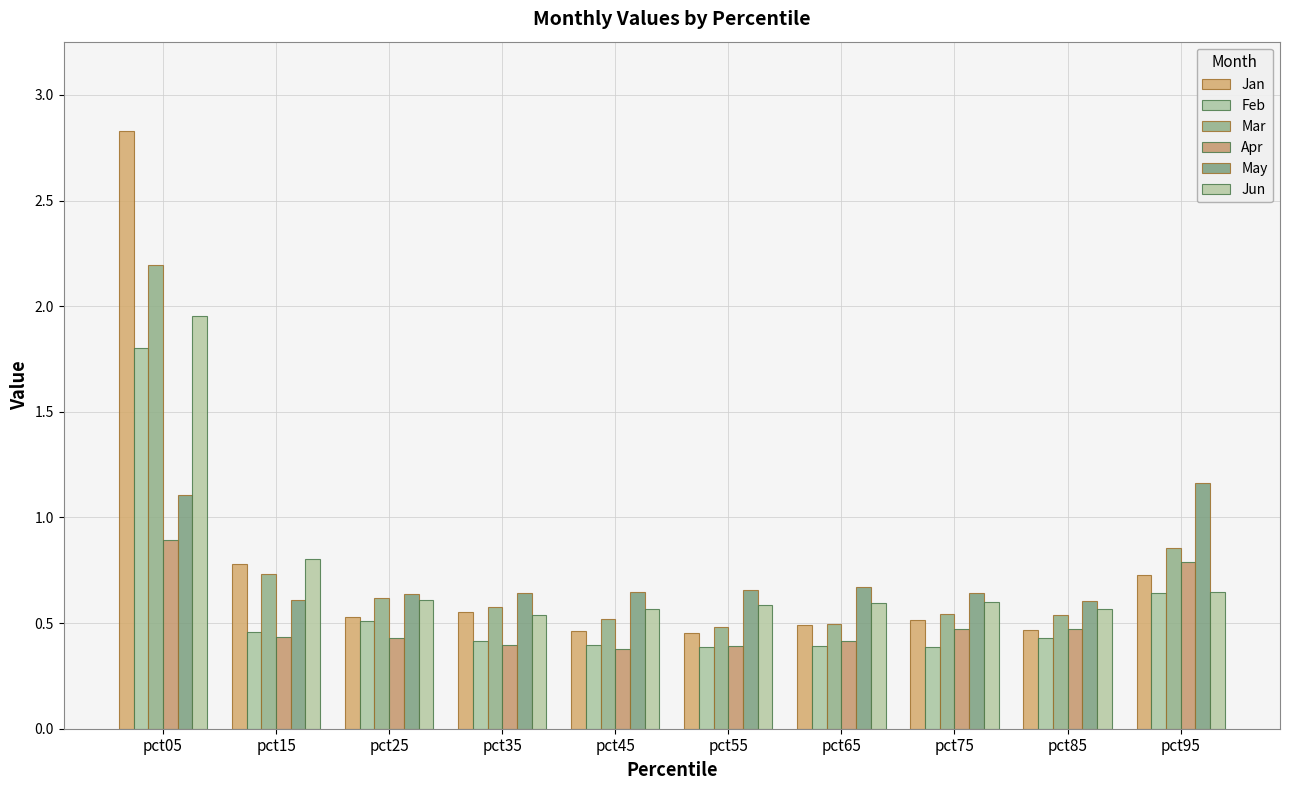

Rank the series at pct15 from highest to lowest value.

Jun, Jan, Mar, May, Feb, Apr